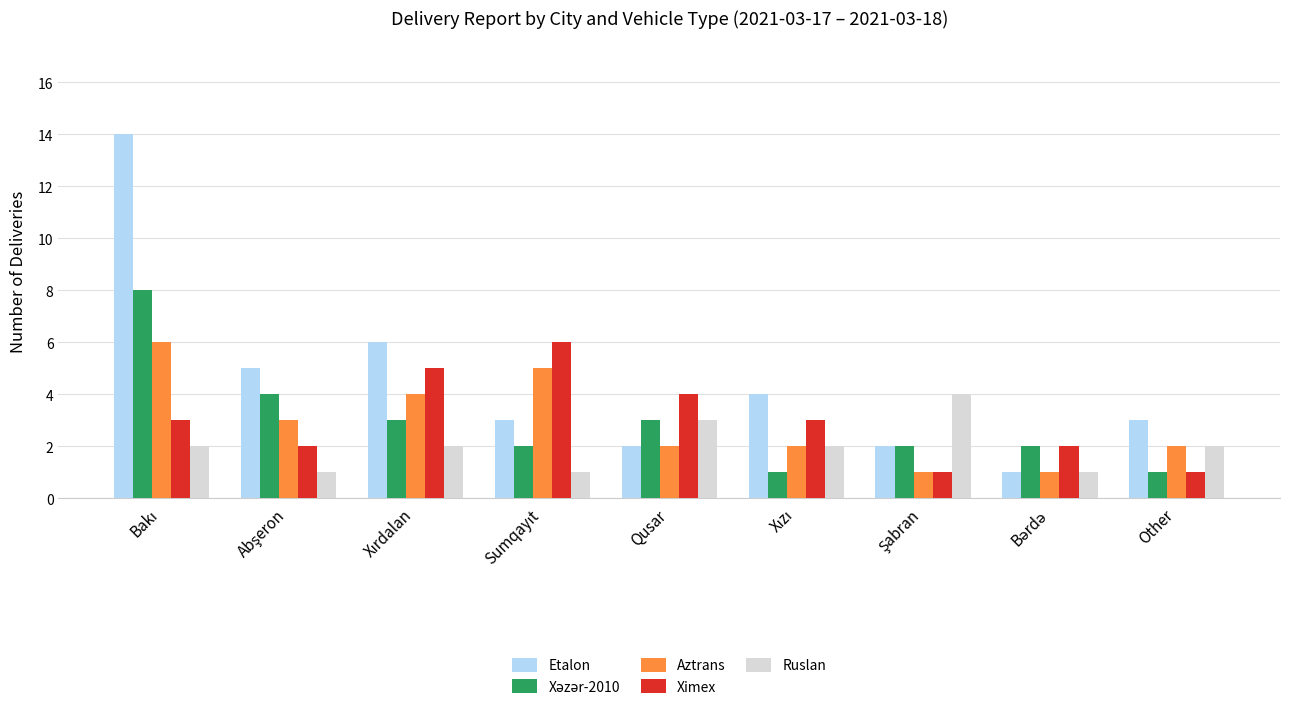

Which series has the largest total across all categories?

Etalon